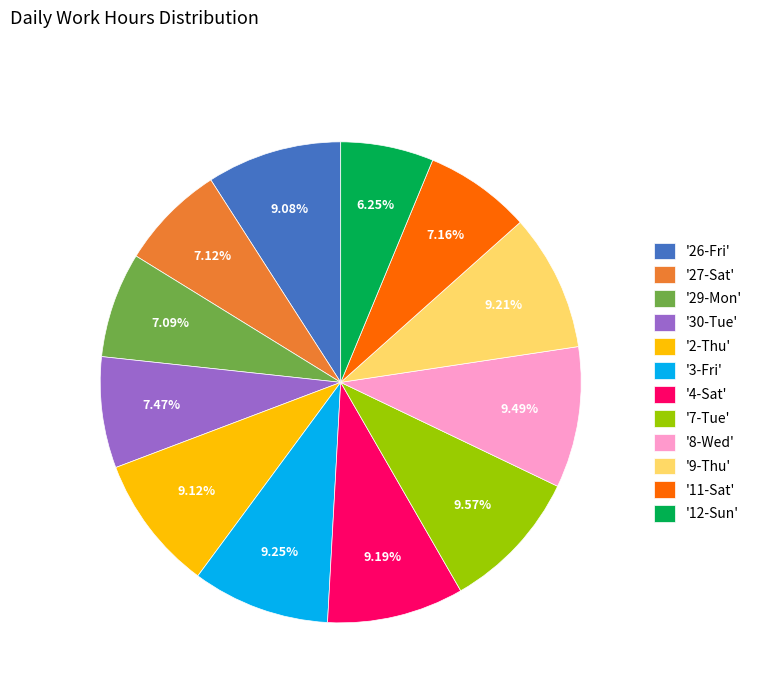

Count the number of slices in the pie.

12